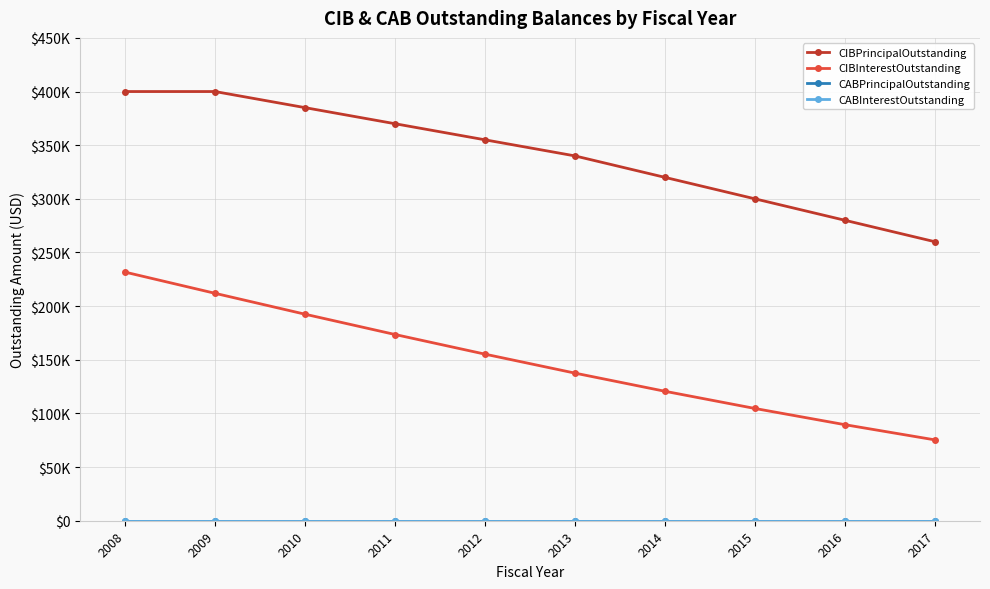

True or false: CIBInterestOutstanding has more than 0 interior local peaks.

False